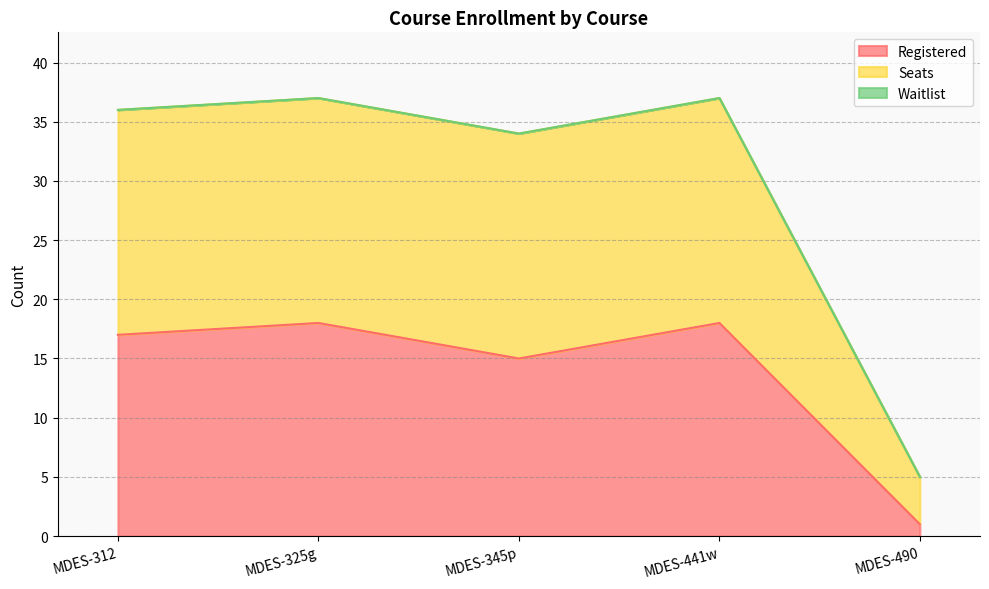

Which series has the widest spread of values?

Seats